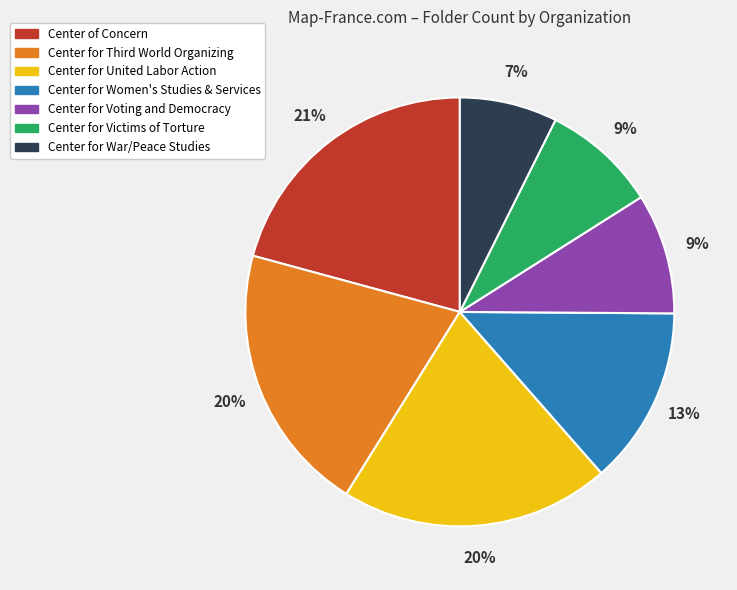

Which category has the smallest portion of the pie?

Center for War/Peace Studies